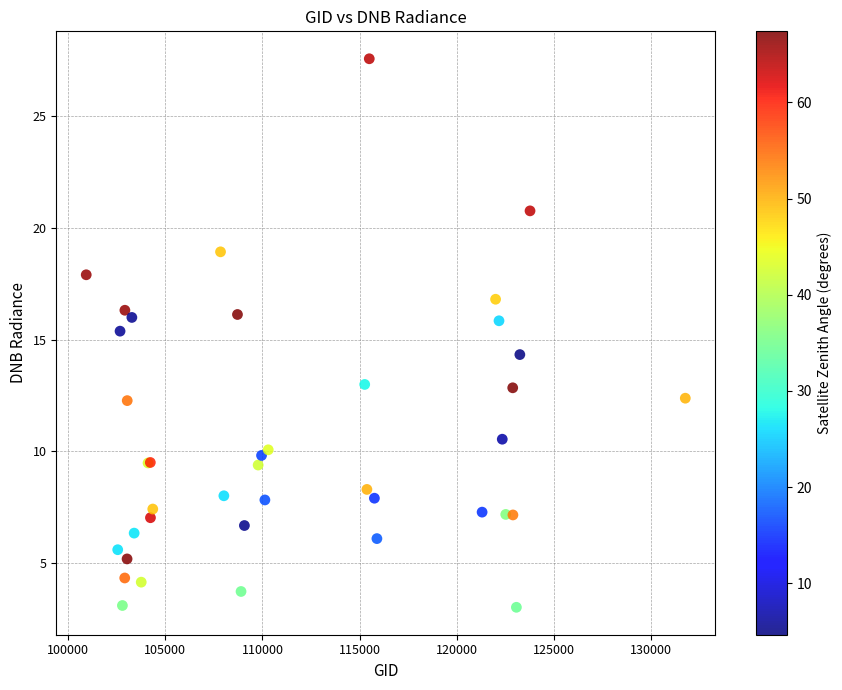

What Y value in the scatter plot is closest to 15?

15.4